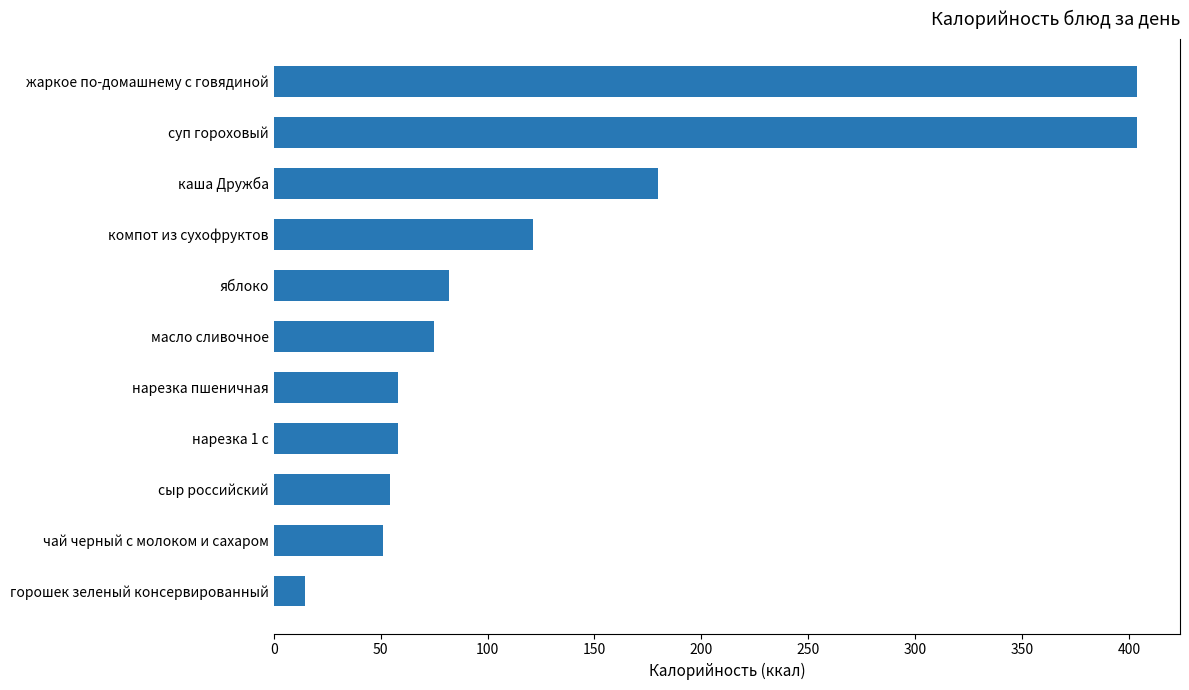

Where is the data nearest to the value 209?

каша Дружба